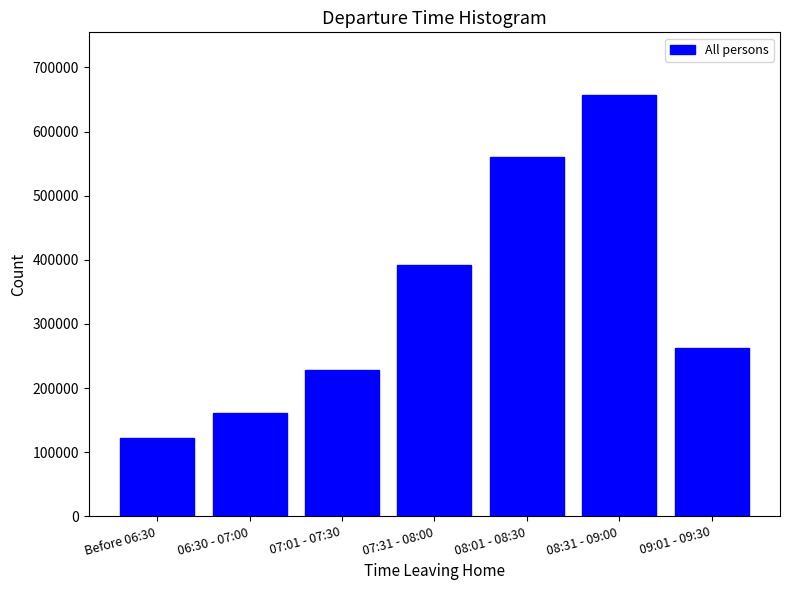

Reading left to right, transcribe all the data shown in this chart.

122056	161594	228595	391908	560748	656371	262469